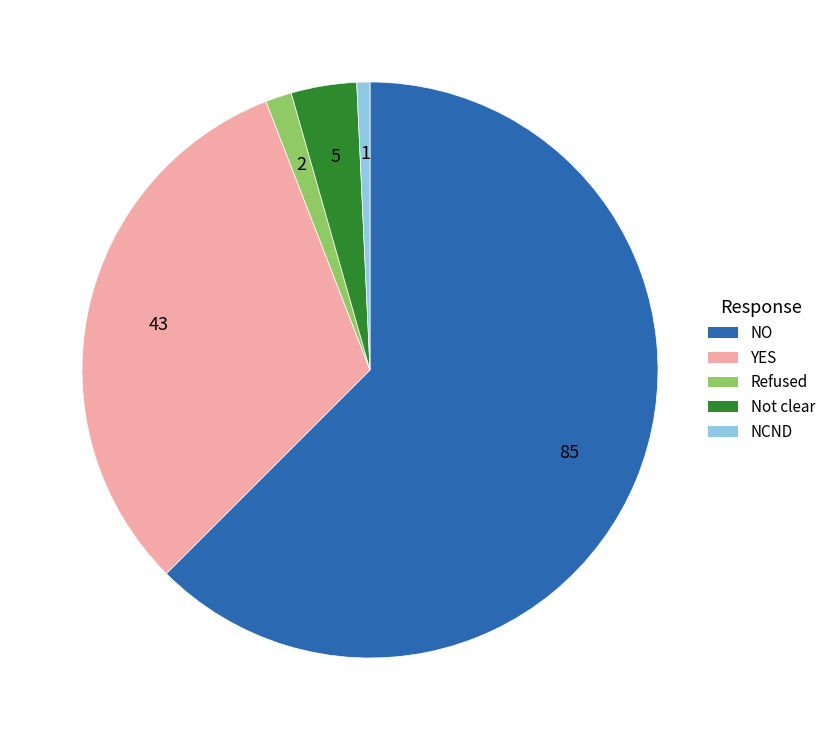

What is the ratio of the value at Refused to the value at NCND?

2.0